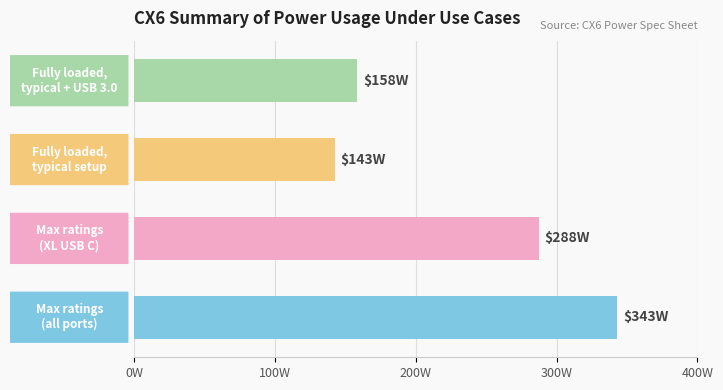

Are the bars horizontal?

Yes